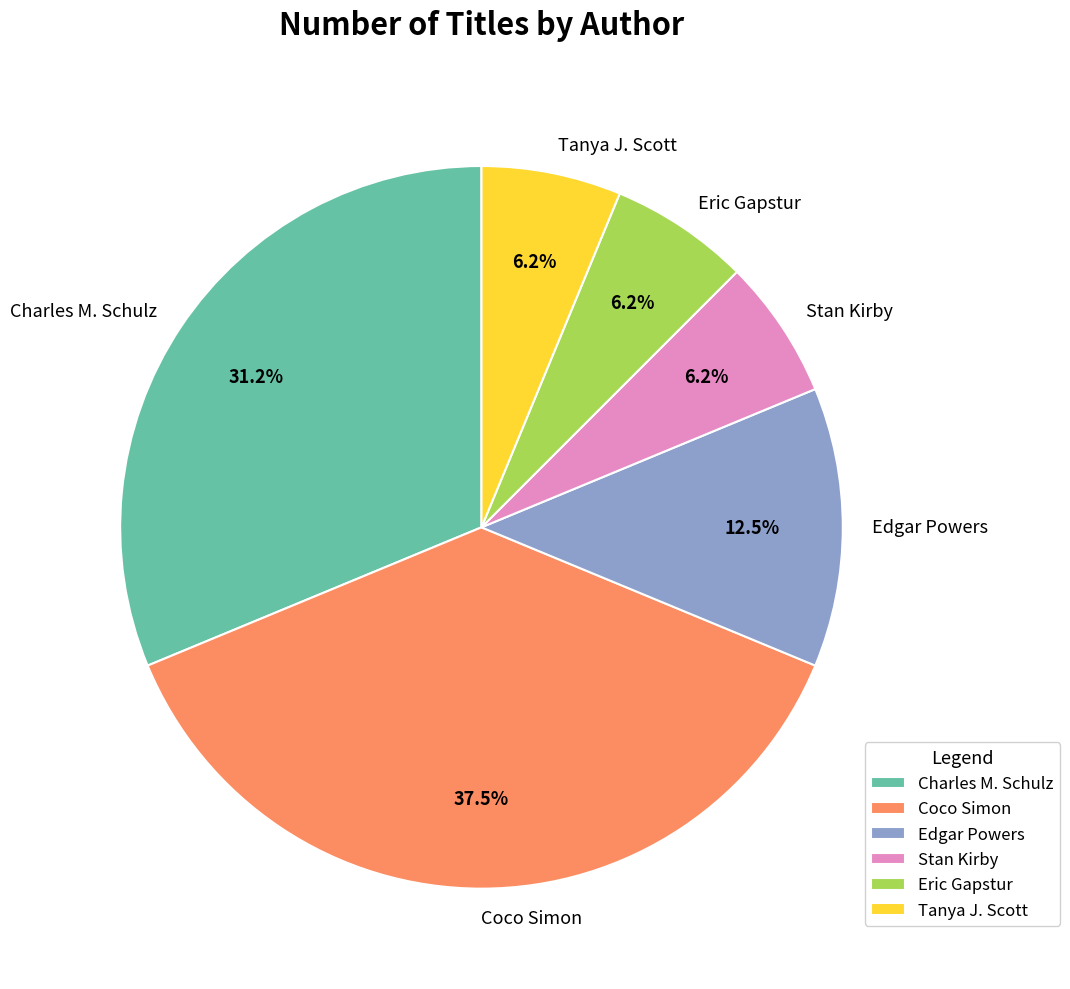

Approximately how many times larger is the value at Charles M. Schulz compared to Tanya J. Scott?

5.0